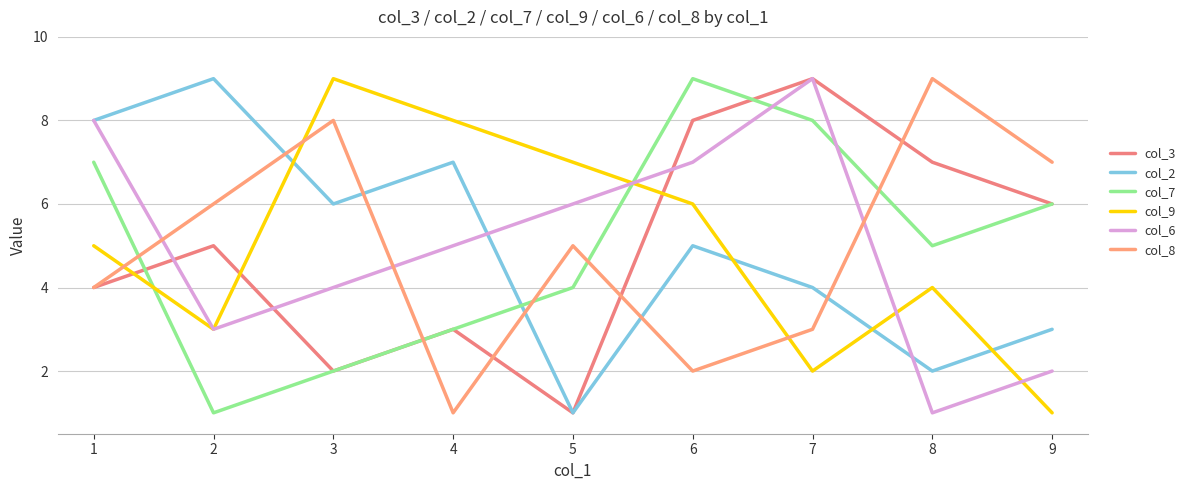

How many categories are shown in the chart?

9